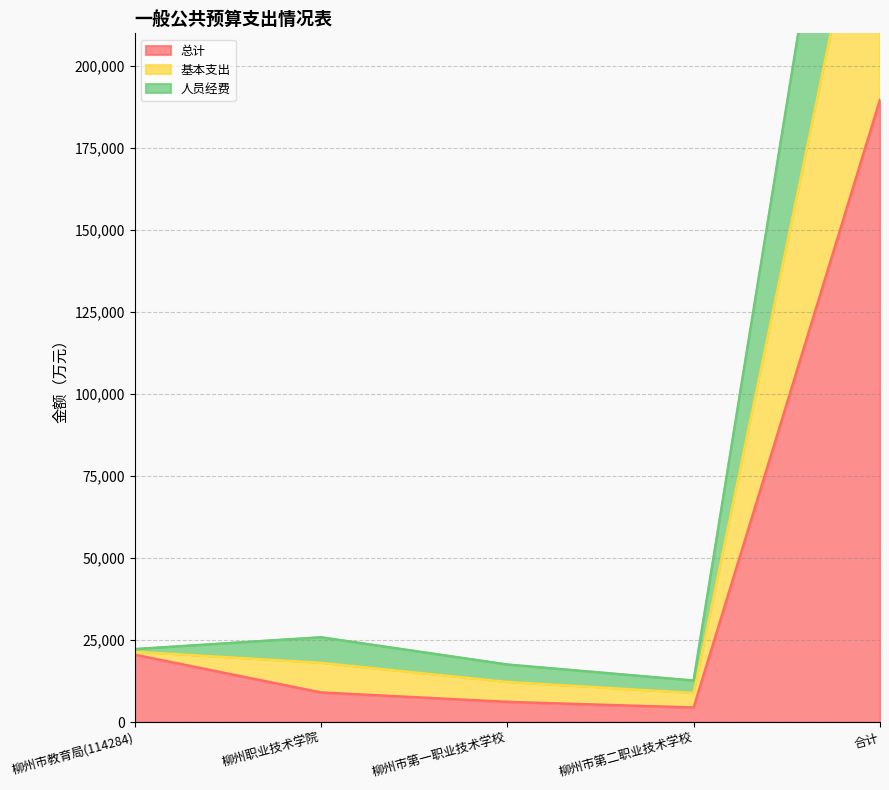

What is the approximate value of 总计 at 合计?

189738.6